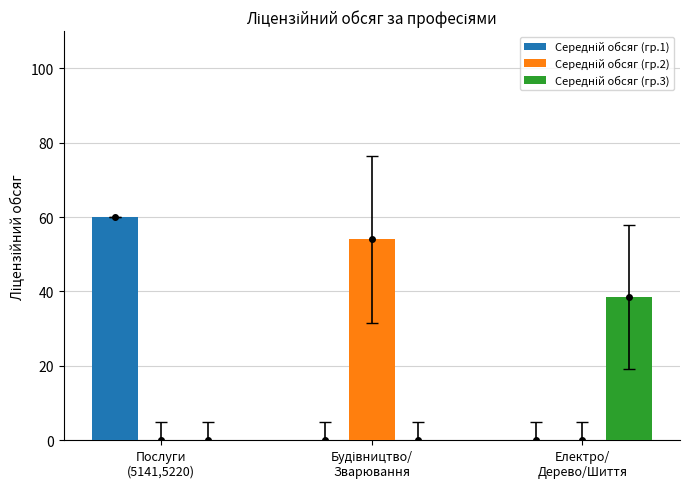

What is the maximum value shown in the chart?

60.0